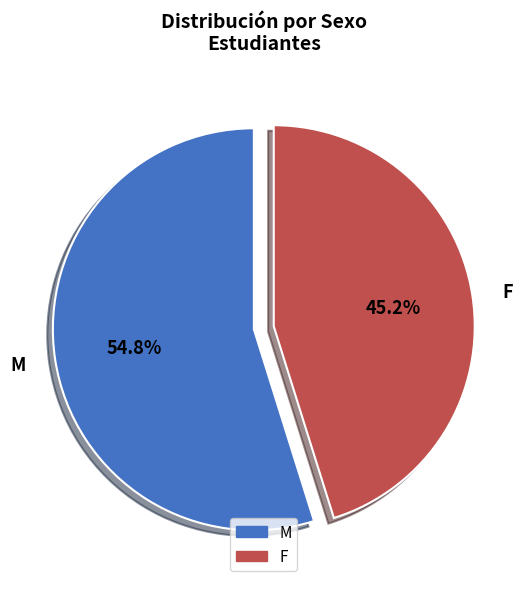

Which category has the biggest portion of the pie?

M